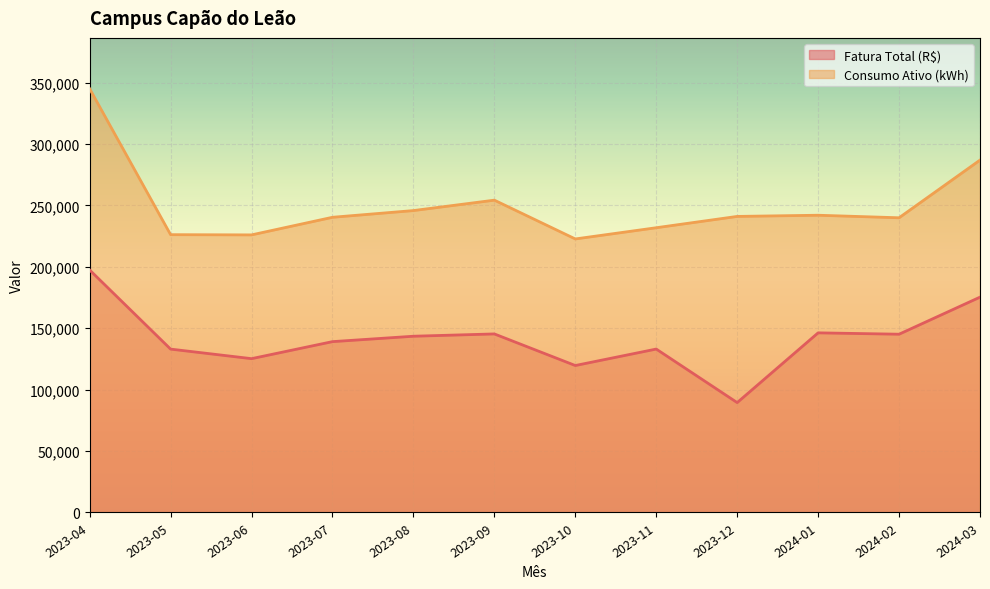

Does the chart display data point markers on the line(s)?

No